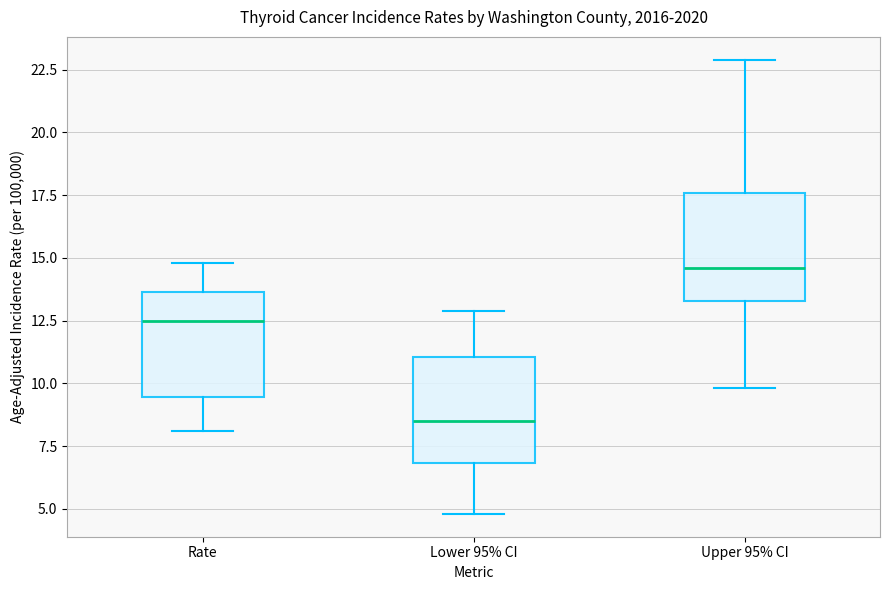

Reading left to right, read every box against the y-axis: the position of its median line, the range the box covers, and the ends of its whiskers. The values are not printed on the chart, so give them approximately, as read against the axis.

Rate: median 12.5, box 9.5 to 13.5, whiskers 8.0 to 15.0
Lower 95% CI: median 8.5, box 7.0 to 11.0, whiskers 5.0 to 13.0
Upper 95% CI: median 14.5, box 13.5 to 17.5, whiskers 10.0 to 23.0